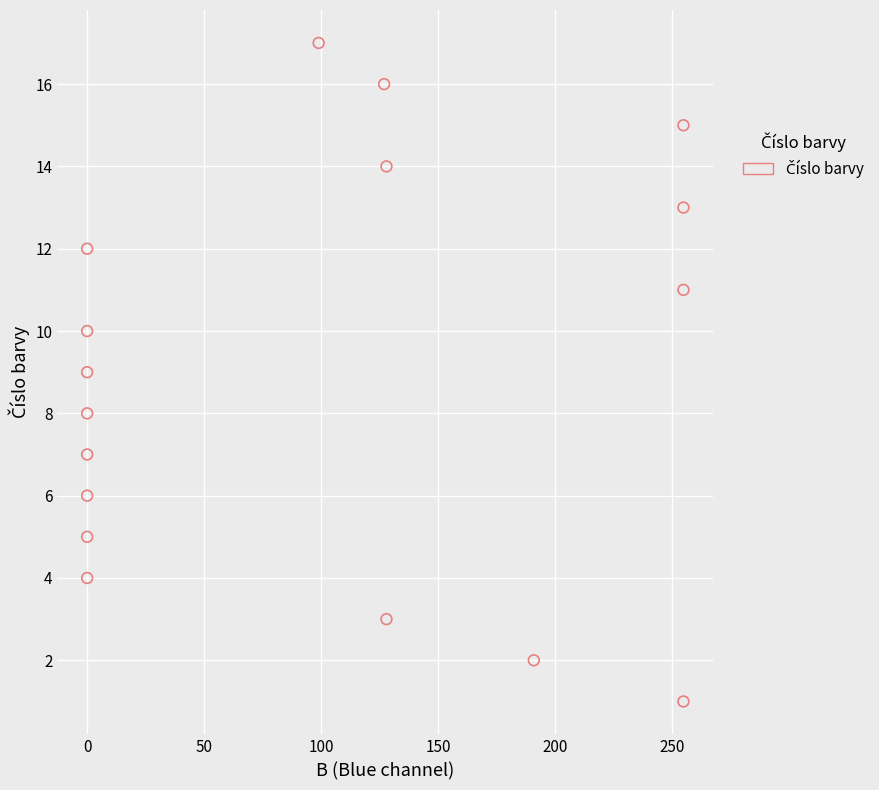

What is the range of X values (max minus min)?

255